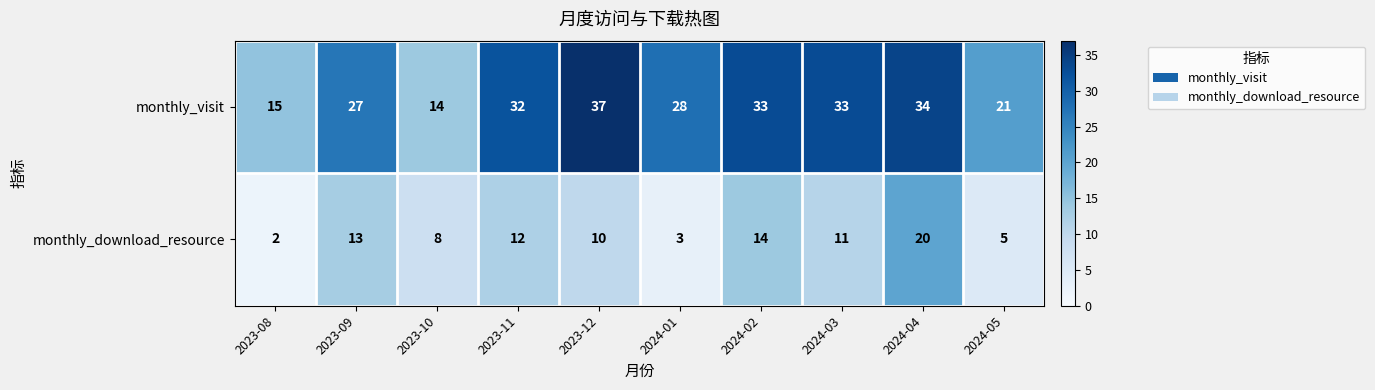

What is the minimum value shown in the chart?

2